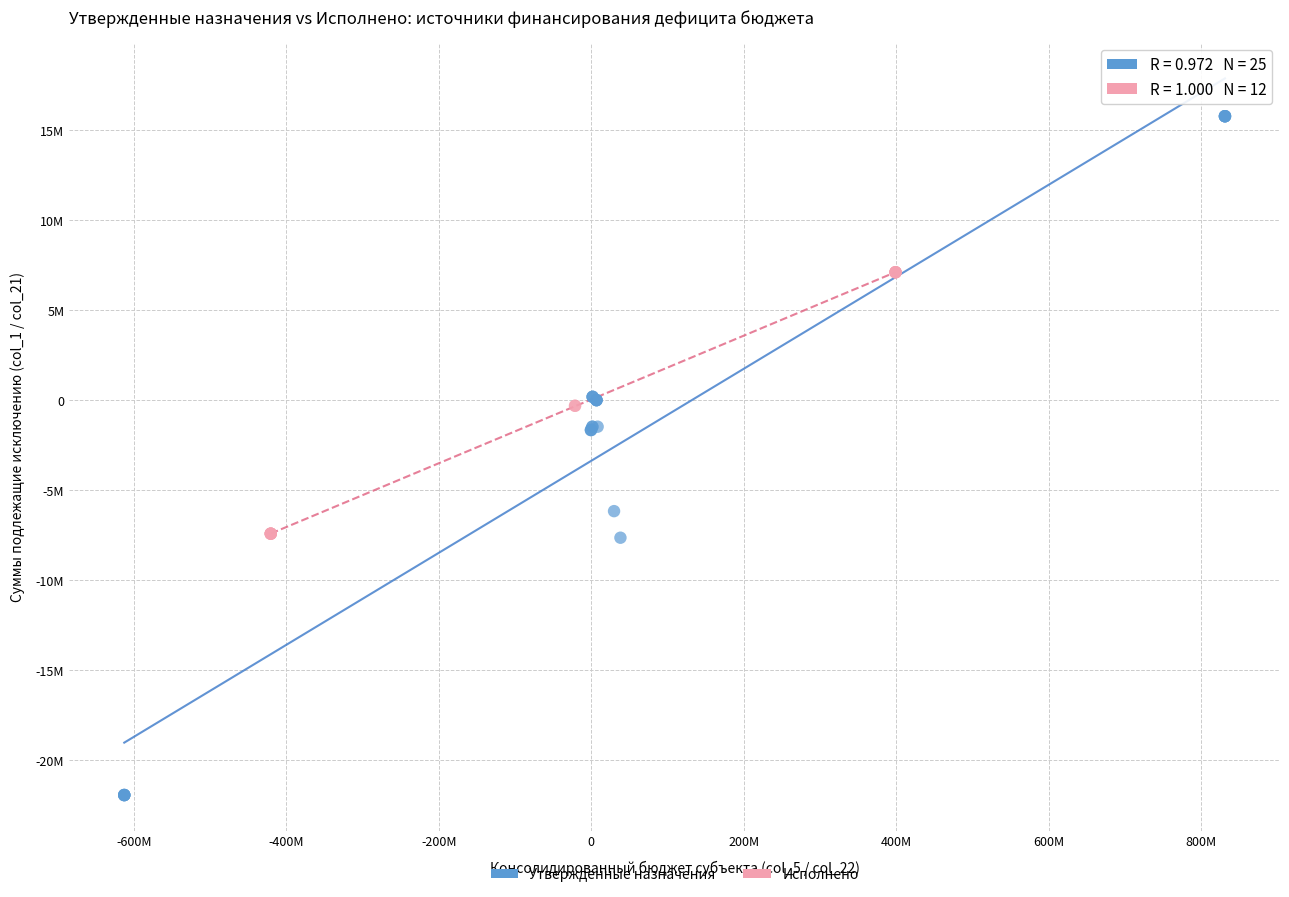

What are all the series names shown in the legend?

Утвержденные назначения, Исполнено